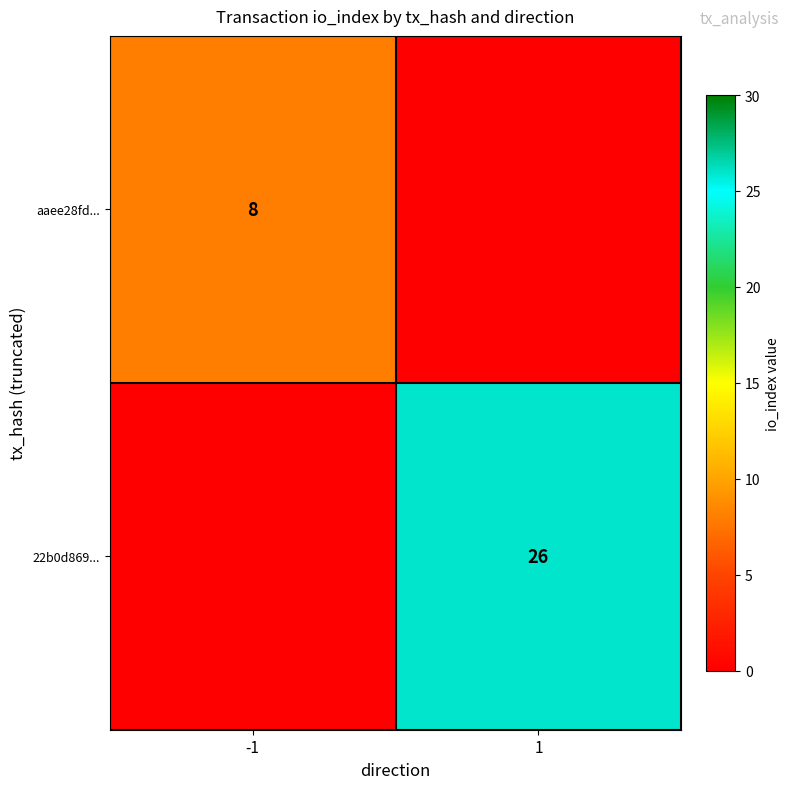

True or false: aaee28fd... has a value of 8 at -1.

True